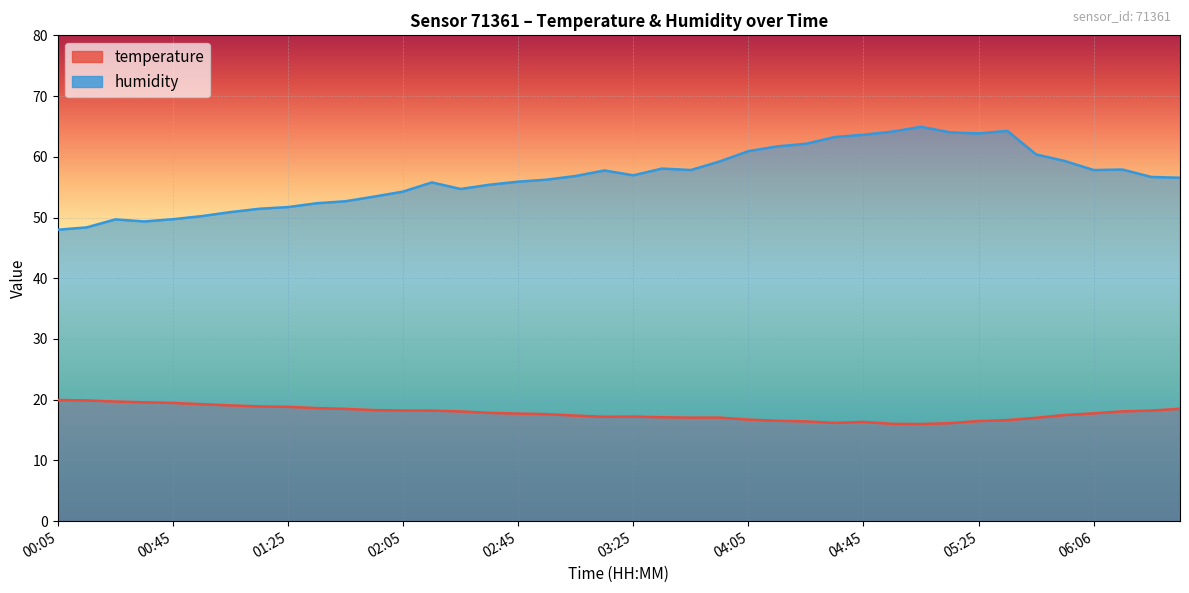

What are all the series names shown in the legend?

temperature, humidity